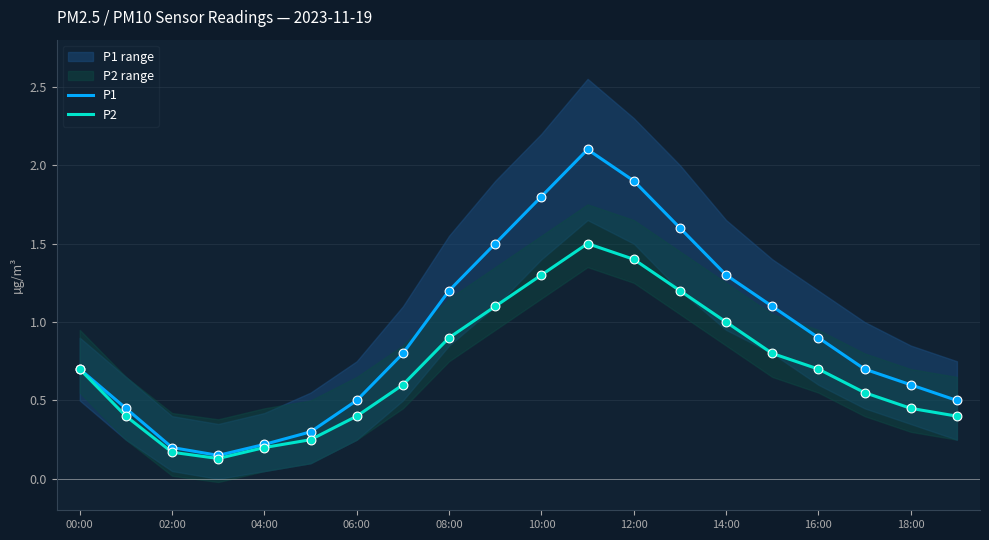

Which series has the largest Y range (max minus min)?

P1